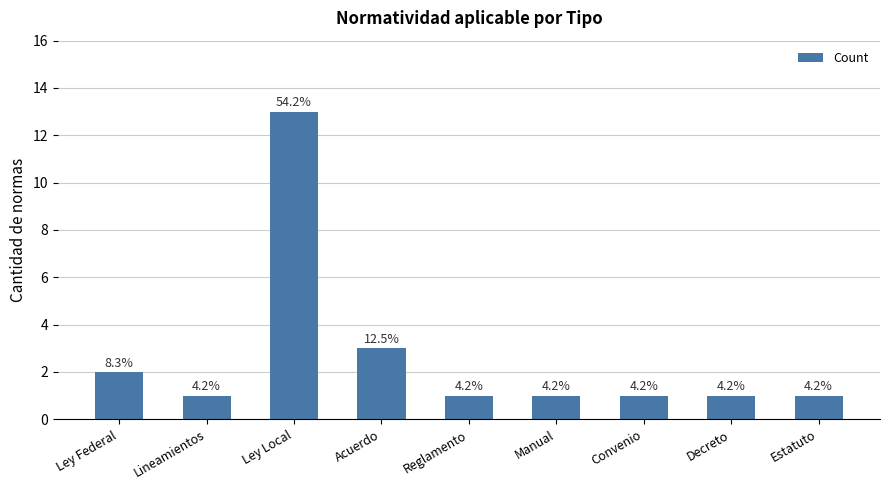

How many bars are there in total?

9